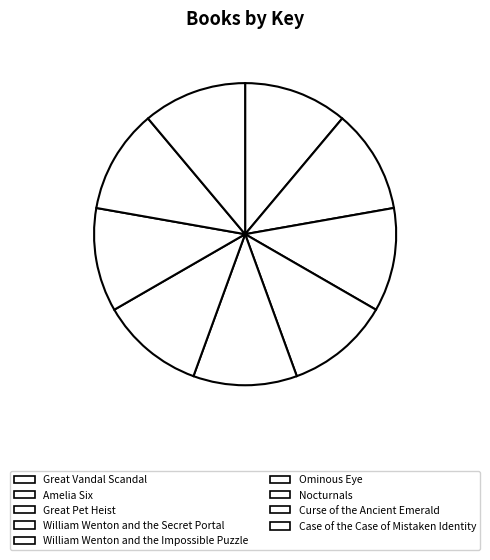

What is the largest slice in the pie chart?

William Wenton and the Secret Portal